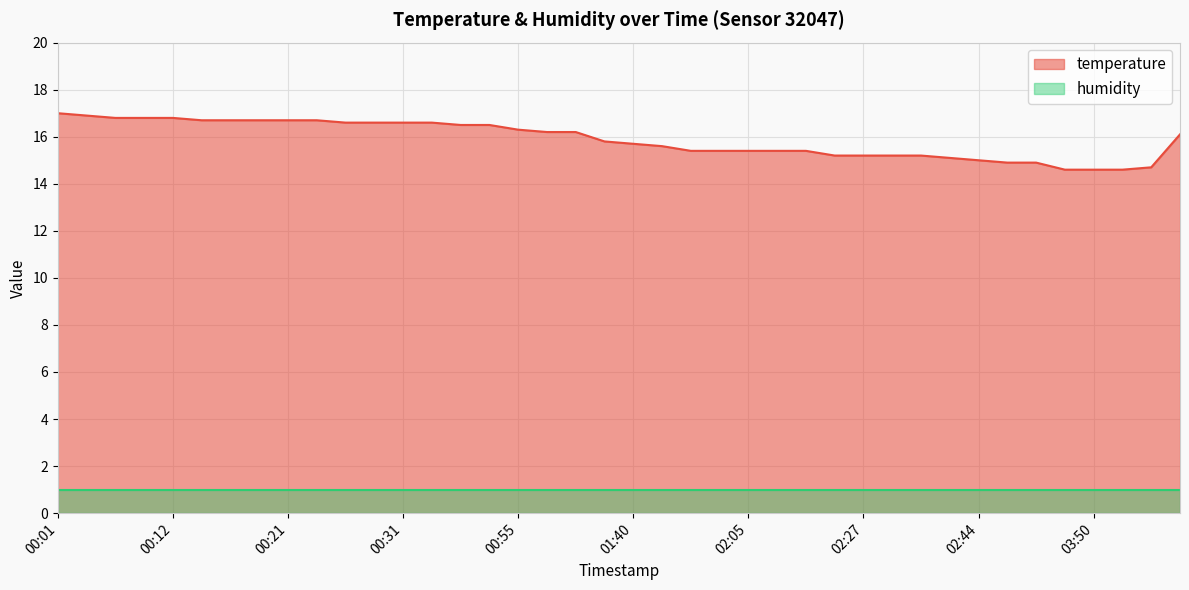

At which label is the value closest to 15?

02:44